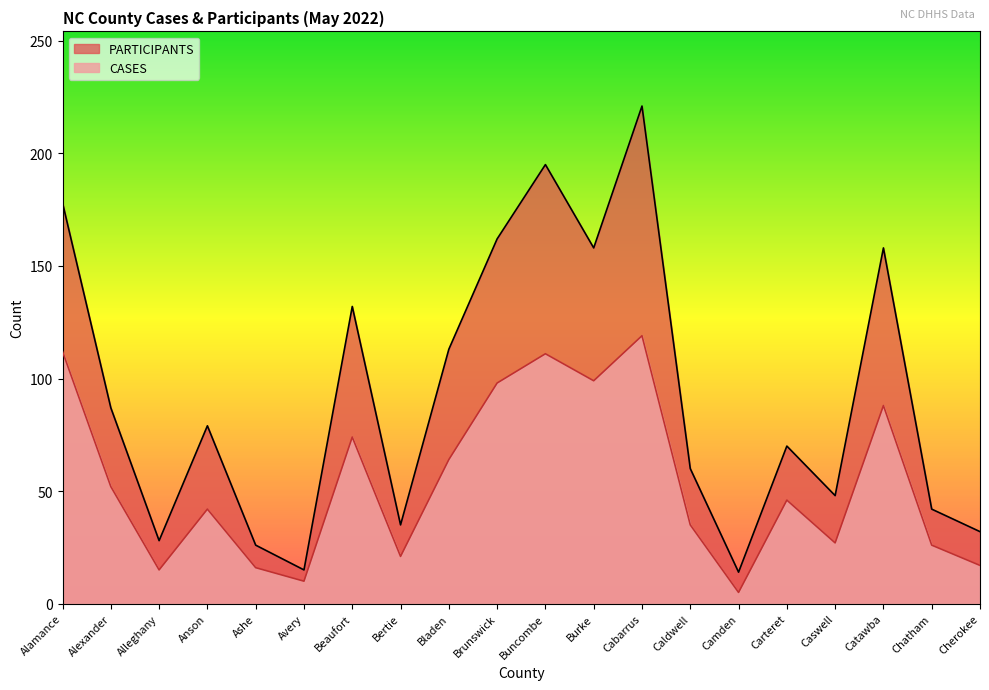

At which label does PARTICIPANTS reach its peak?

Cabarrus